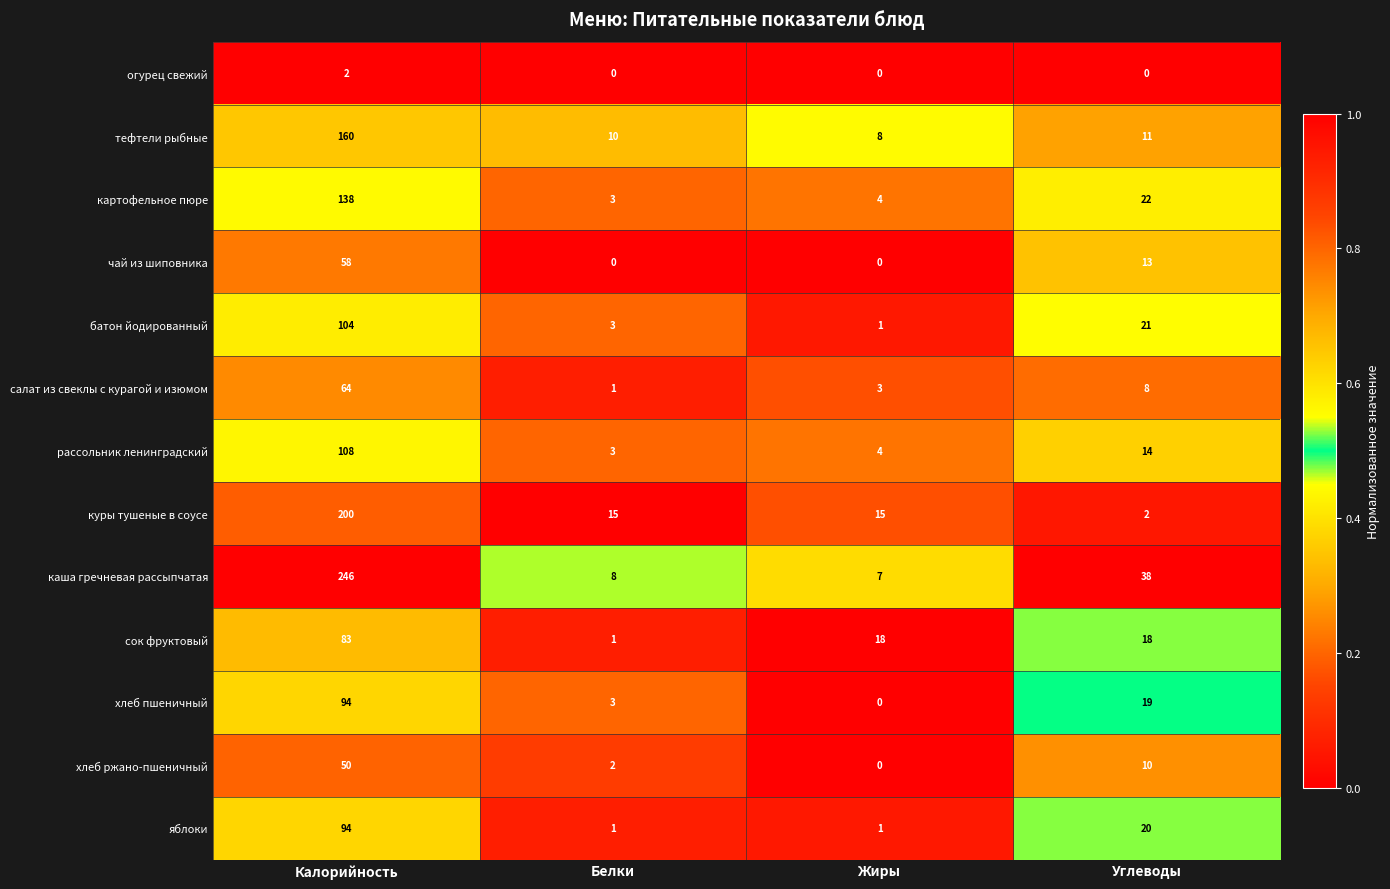

What is the total value across all series at Калорийность?

1401